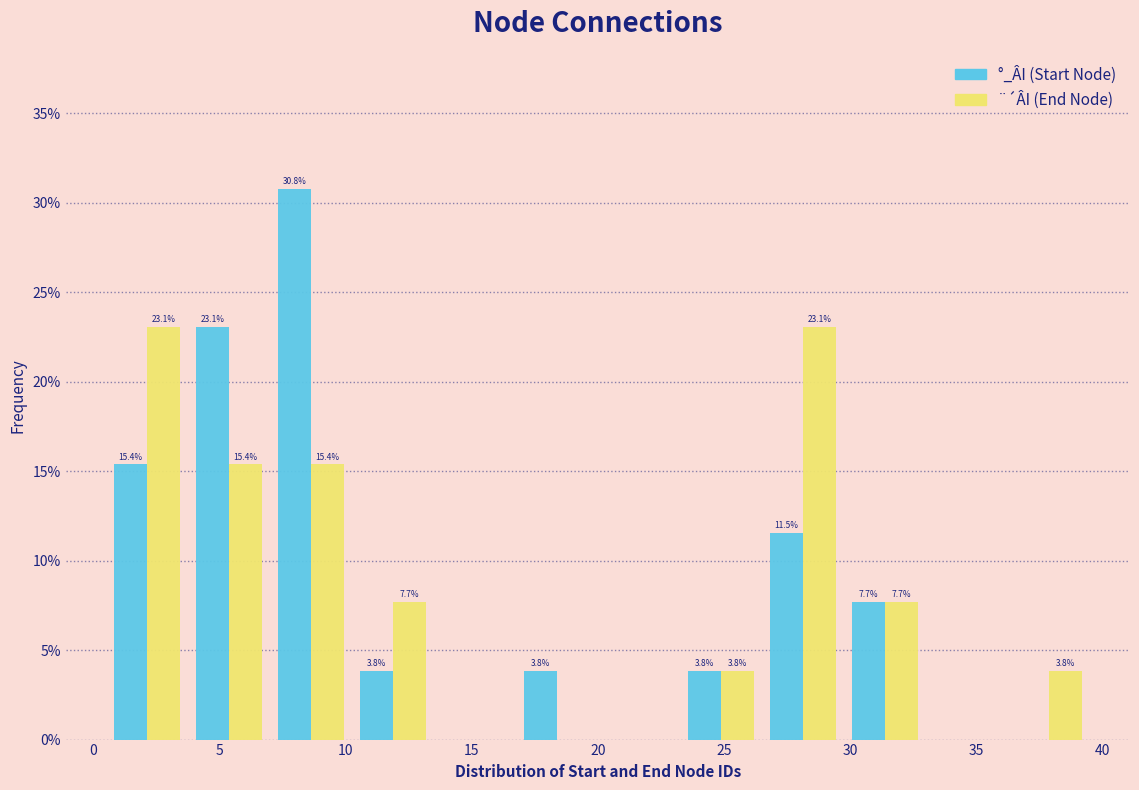

In the °_ÂI (Start Node) series, which range on the x-axis has the tallest bar?

7.00 to 10.25